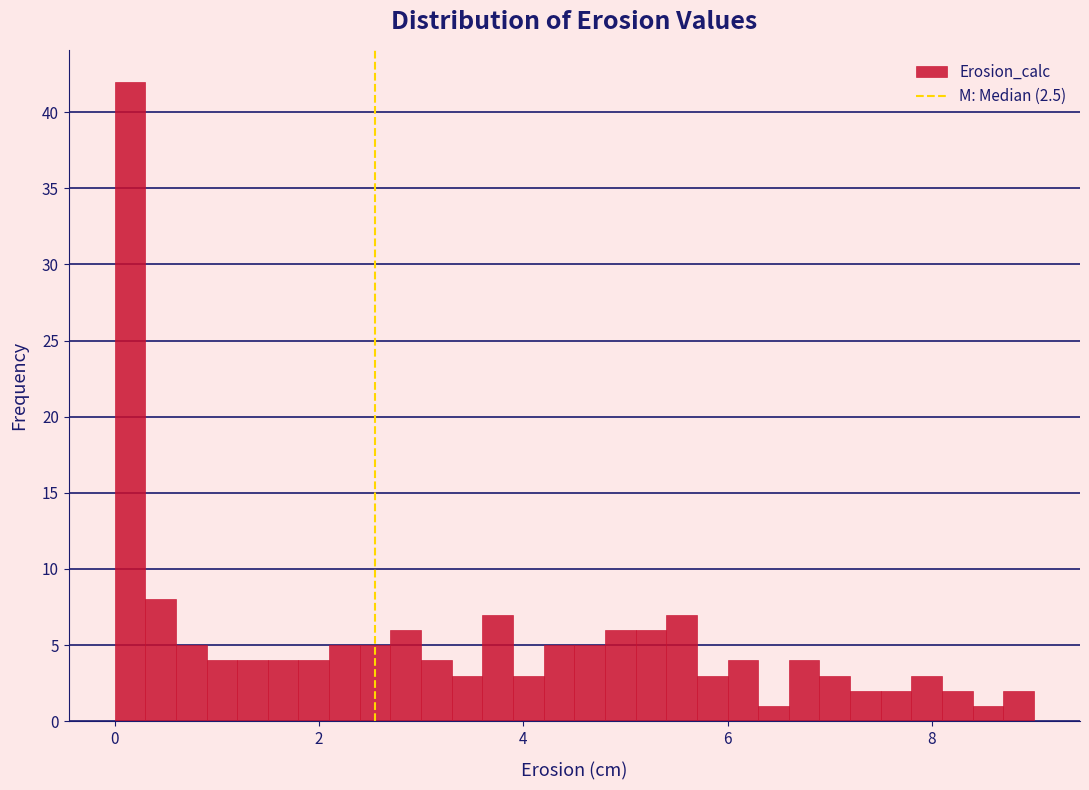

Read against the x-axis, roughly where is the centre of the tallest bar?

0.2